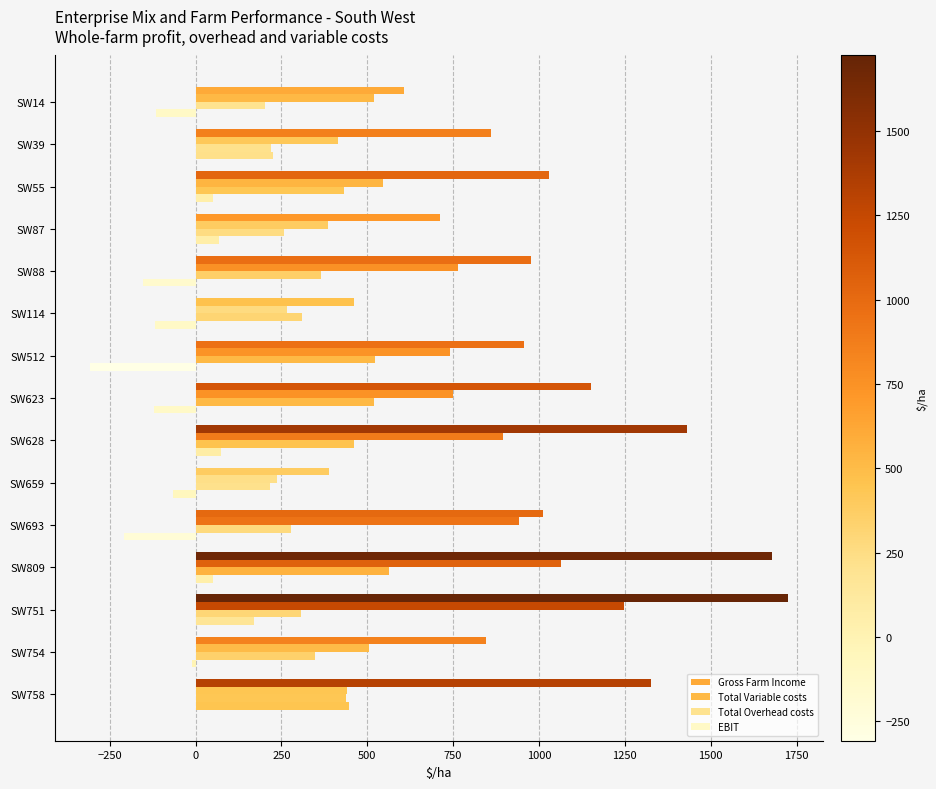

Which series has the largest total across all categories?

Gross Farm Income